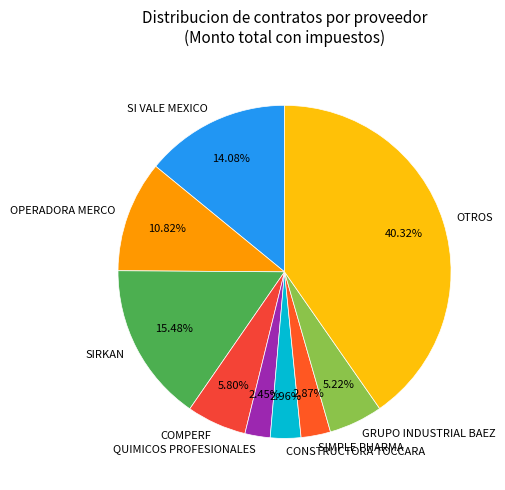

Is there a majority slice in this chart?

No